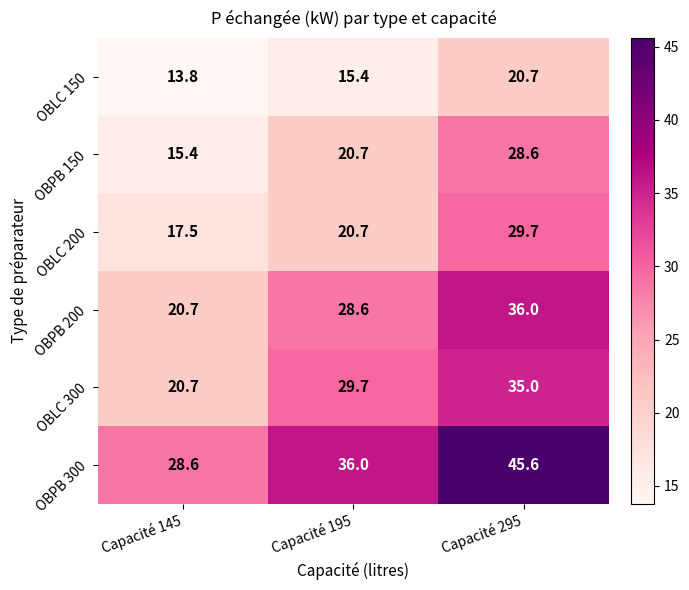

What is the maximum value shown in the chart?

45.6